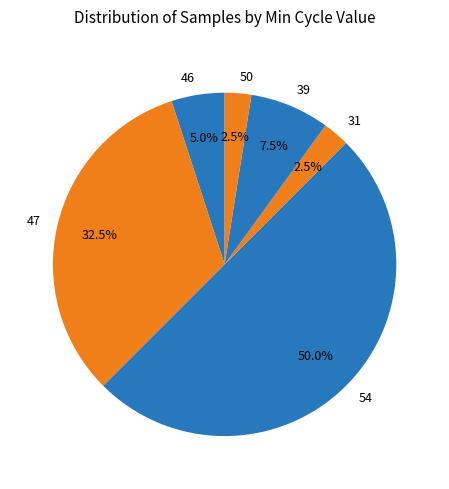

Which slice is the largest?

54